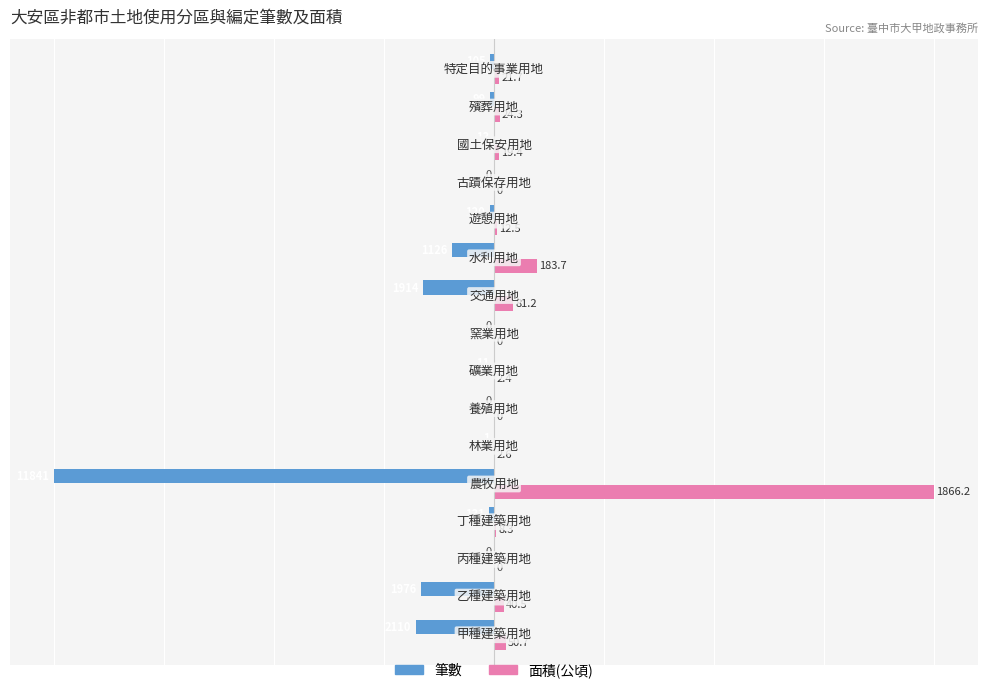

What are all the series names shown in the legend?

筆數, 面積(公頃)